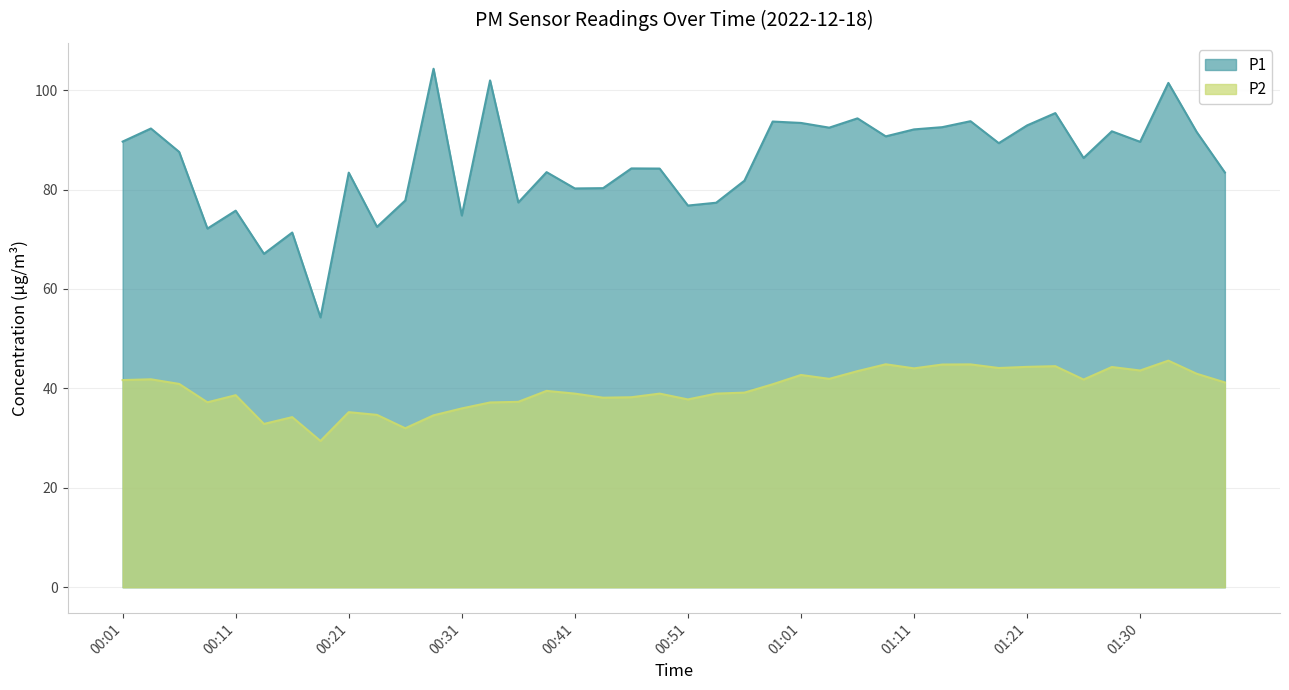

What is the label of the 39th point from the left?

01:35